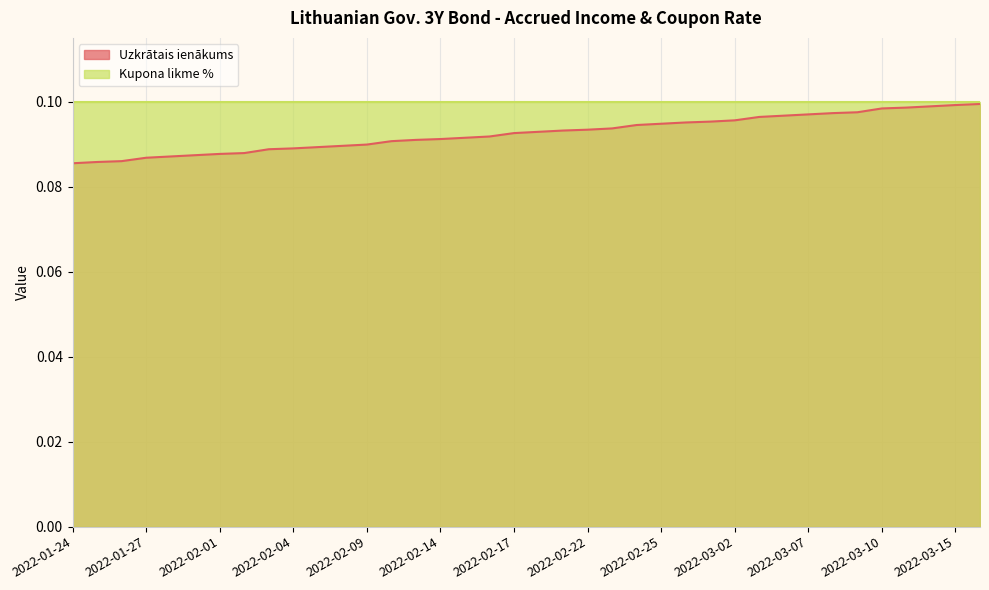

Between 2022-02-15 and 2022-01-31, which is larger?

2022-02-15